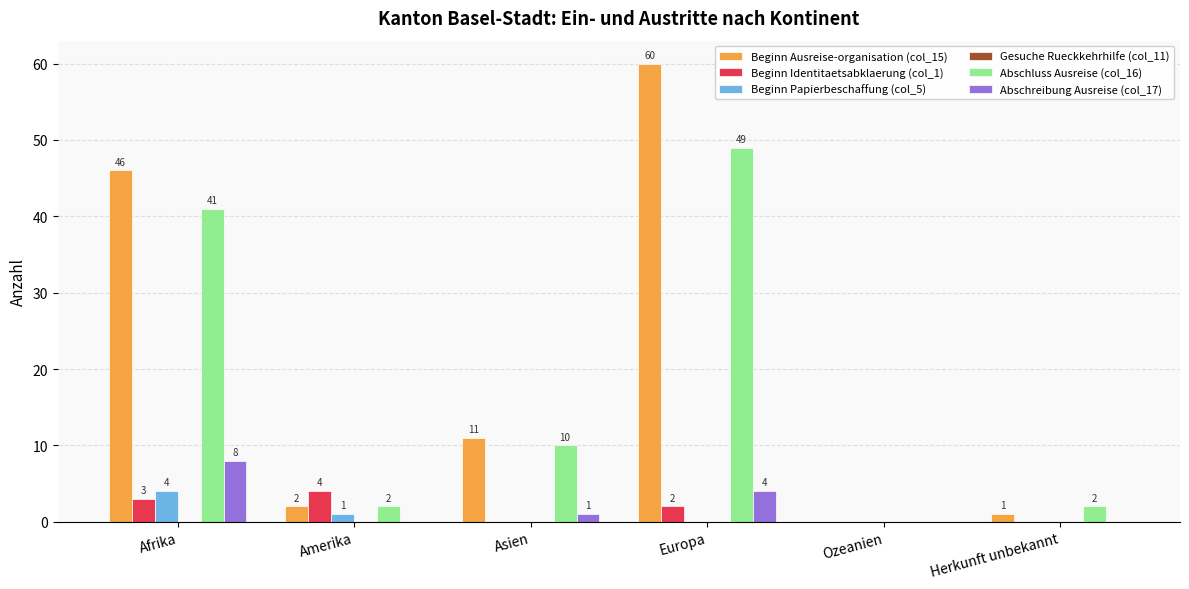

What is the maximum value shown in the chart?

60